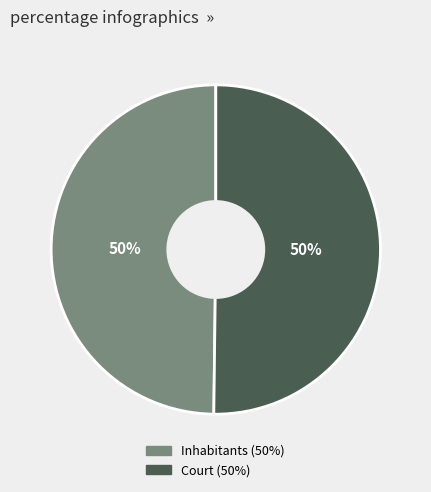

To the nearest percent, what is the average slice percentage?

50%